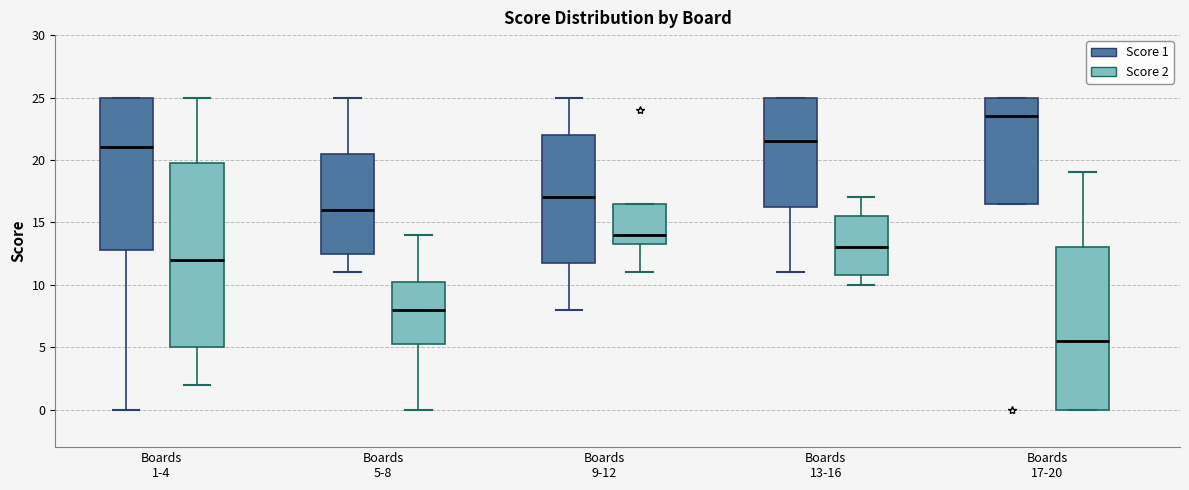

Which box has the lowest median line?

Boards 17-20 (Score 2)